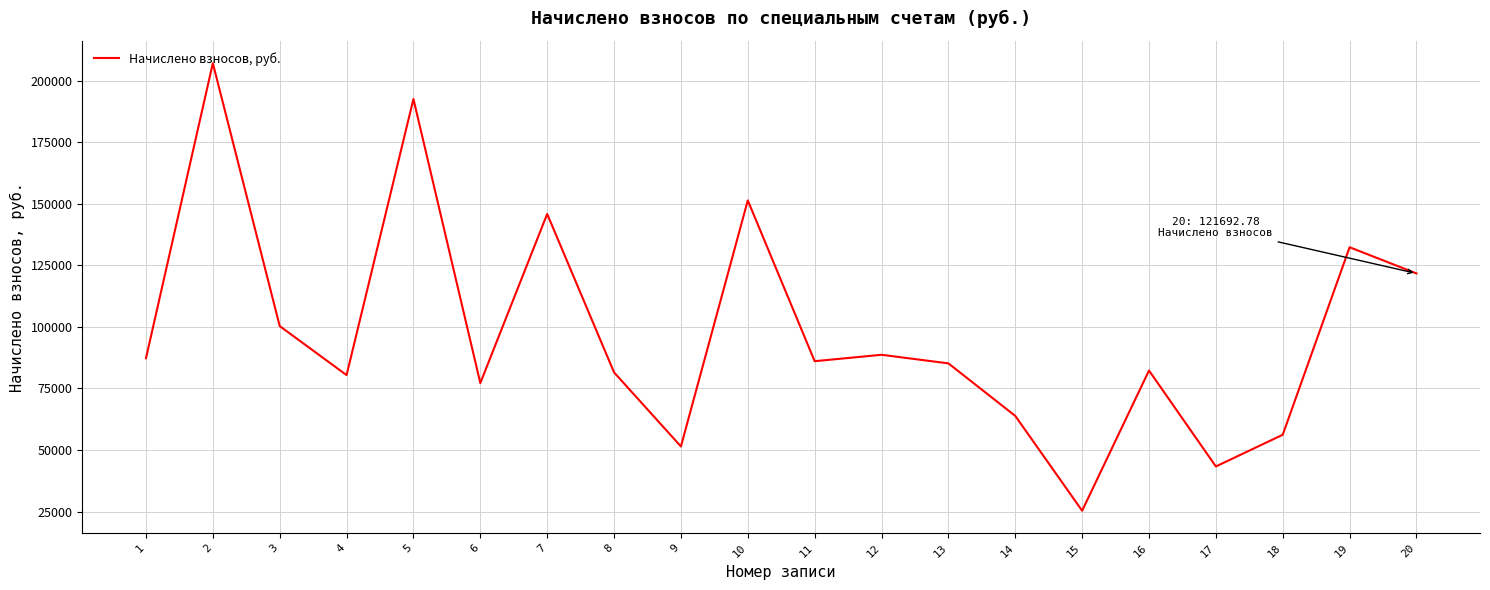

What is the smallest value displayed?

25355.9